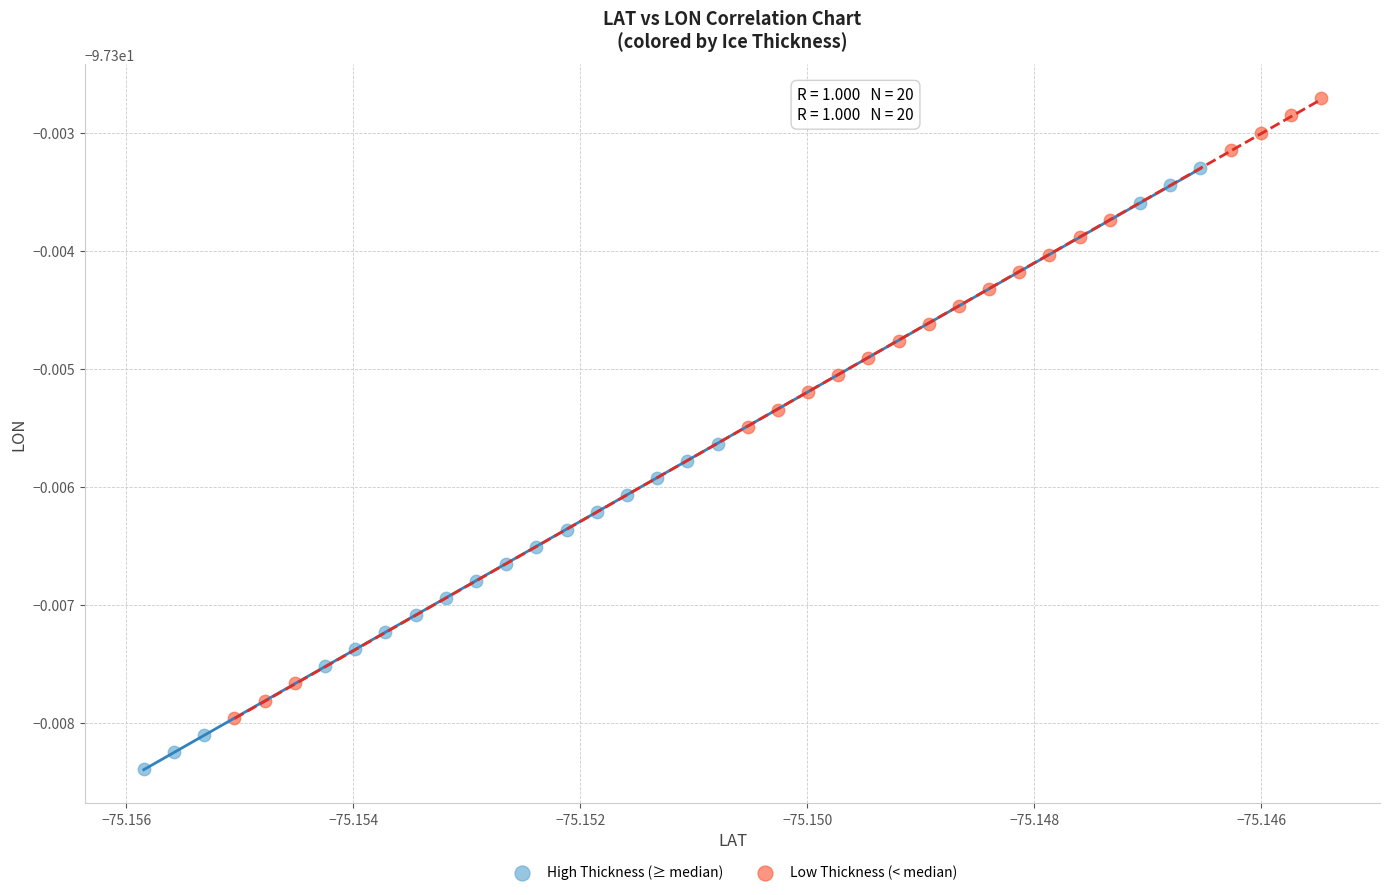

Which series reaches the minimum Y coordinate?

High Thickness (≥ median)